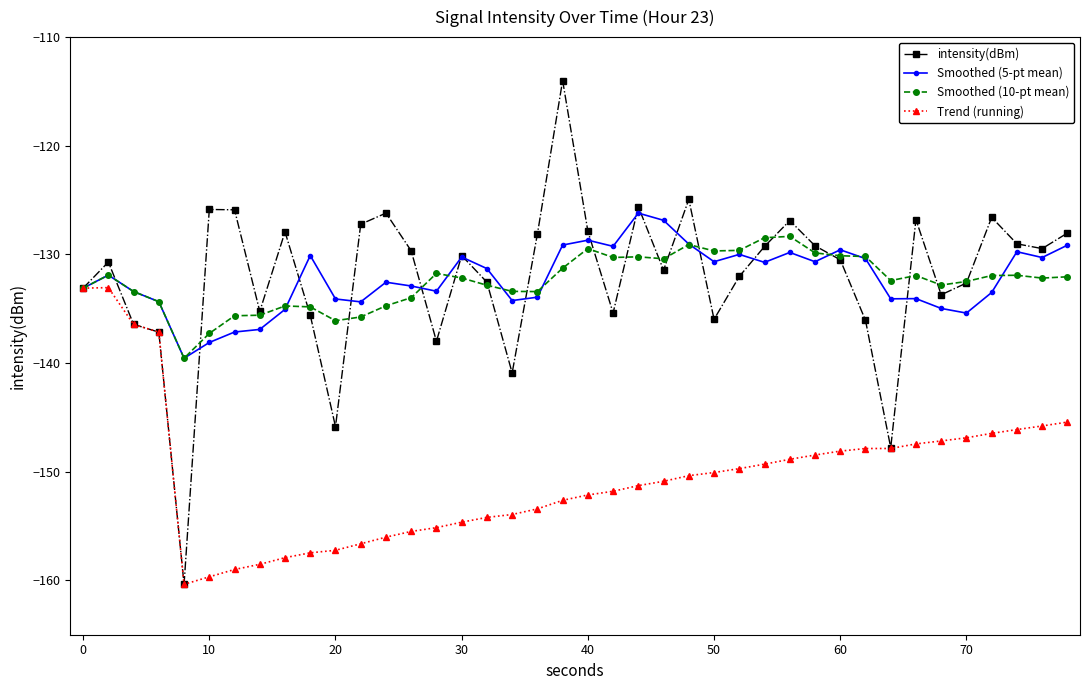

How many data points in intensity(dBm) are above -130?

19